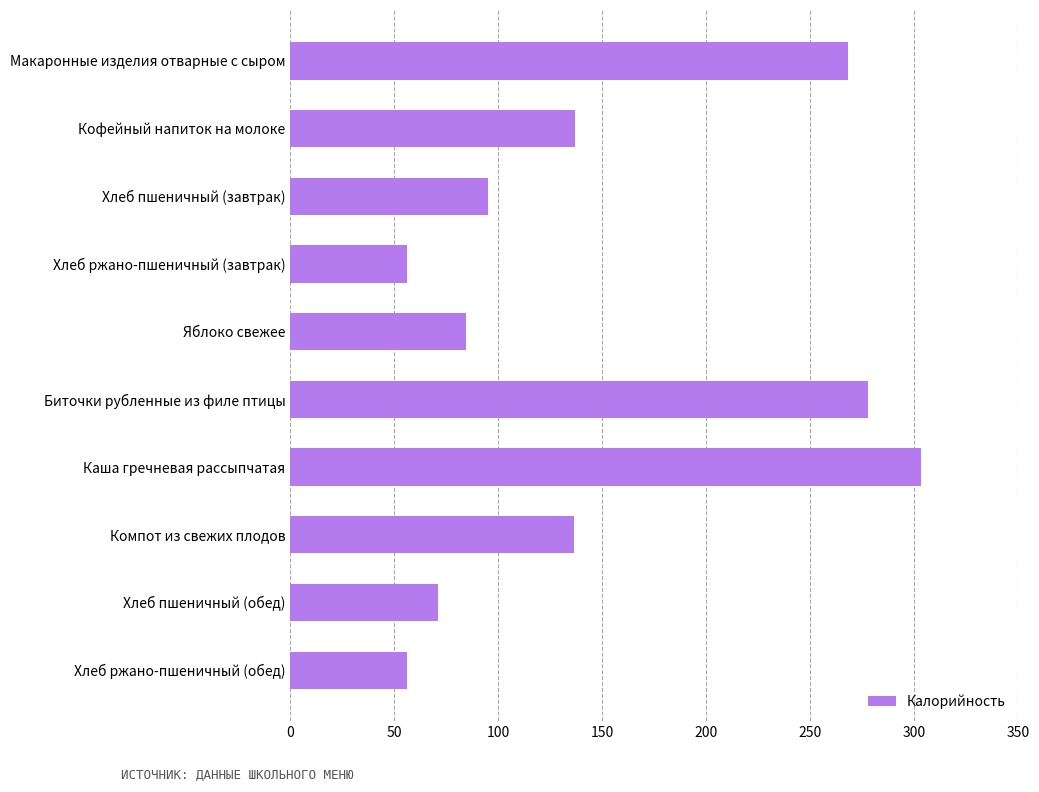

What is the greatest value displayed?

303.0